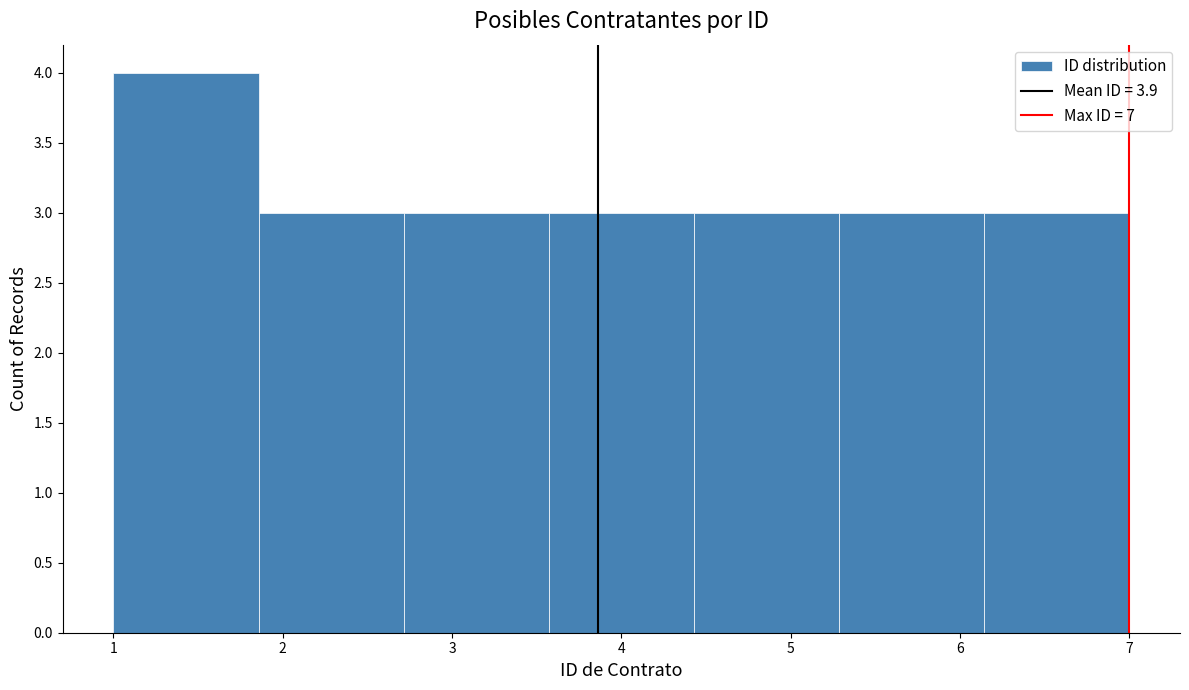

How tall is the bar that spans 5.3 to 6.1 on the x-axis? Neither the bar edges nor the heights are printed on the chart, so give them approximately, as read against the axes.

3